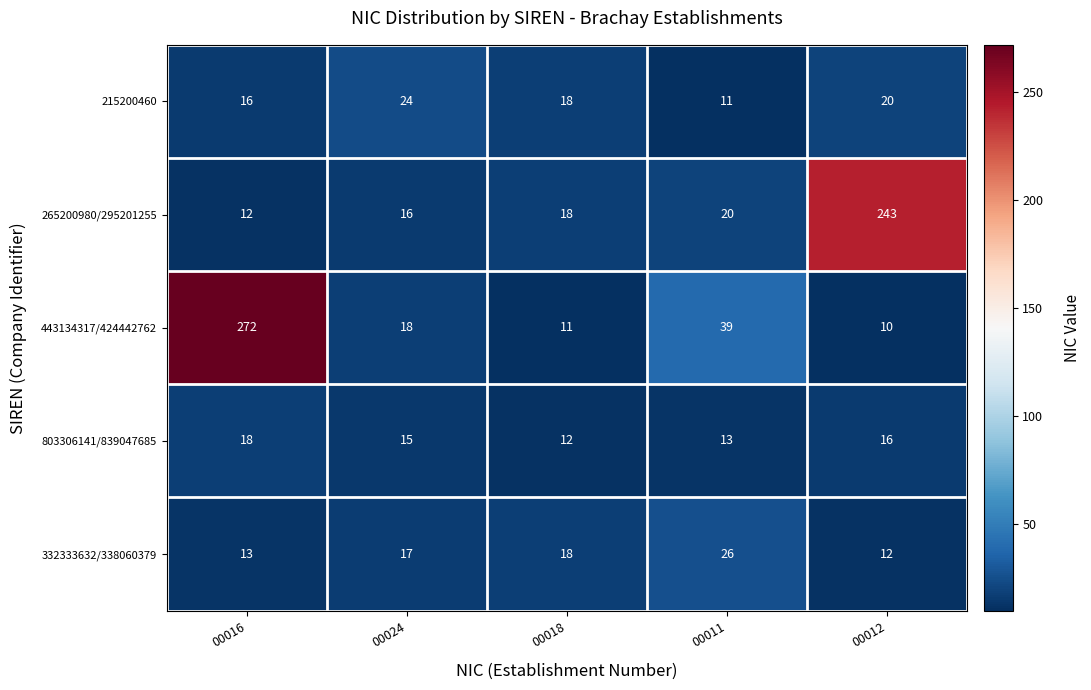

Rank the series by their maximum value, from highest to lowest.

443134317/424442762, 265200980/295201255, 332333632/338060379, 215200460, 803306141/839047685